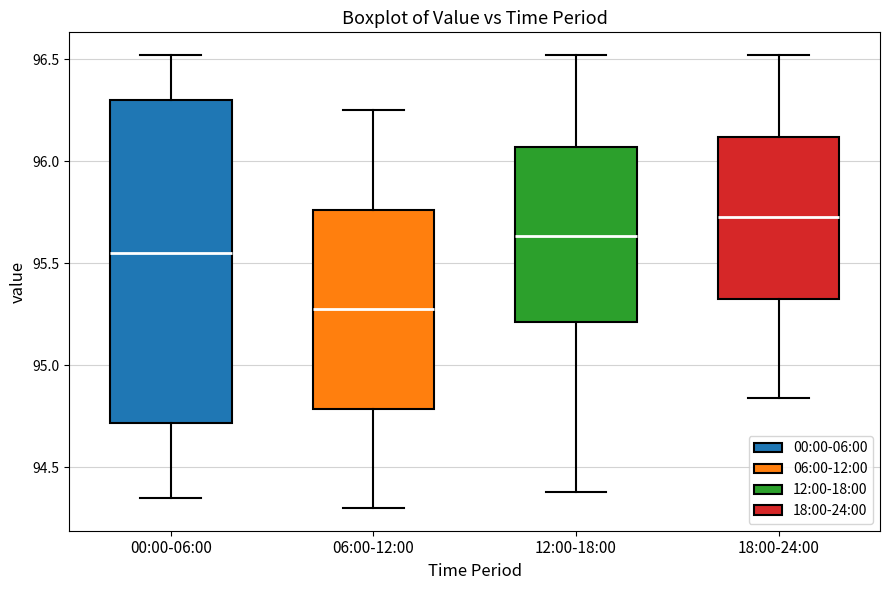

Where does the upper whisker of the box for 12:00-18:00 end on the y-axis? The values are not printed on the chart, so give them approximately, as read against the axis.

96.50